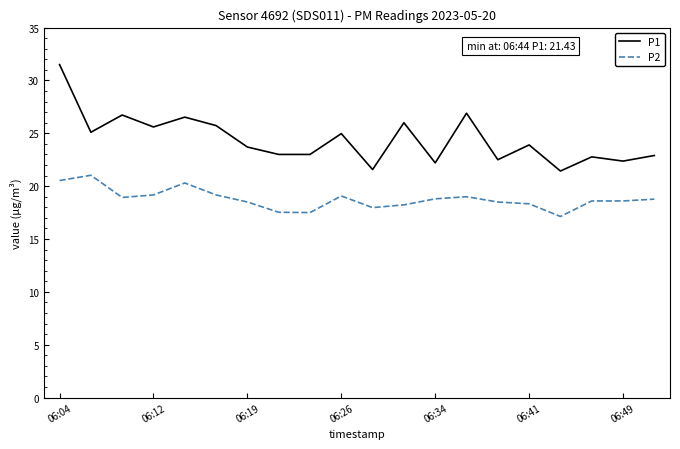

Which series has the largest total across all categories?

P1